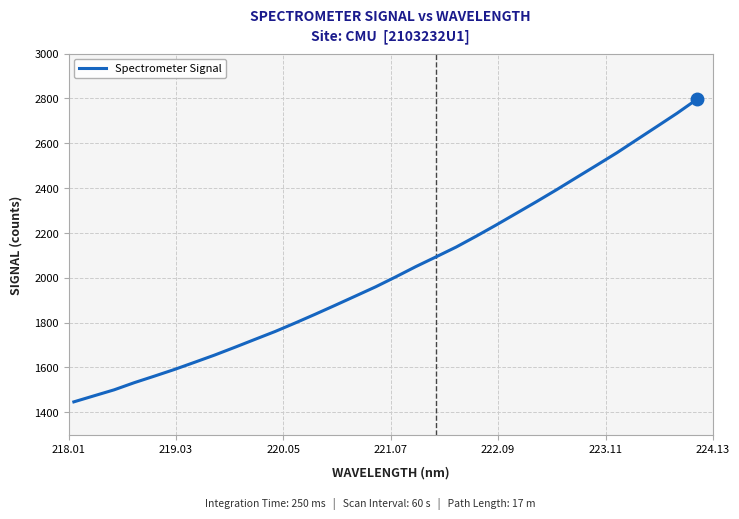

What is the maximum value shown in the chart?

2796.7